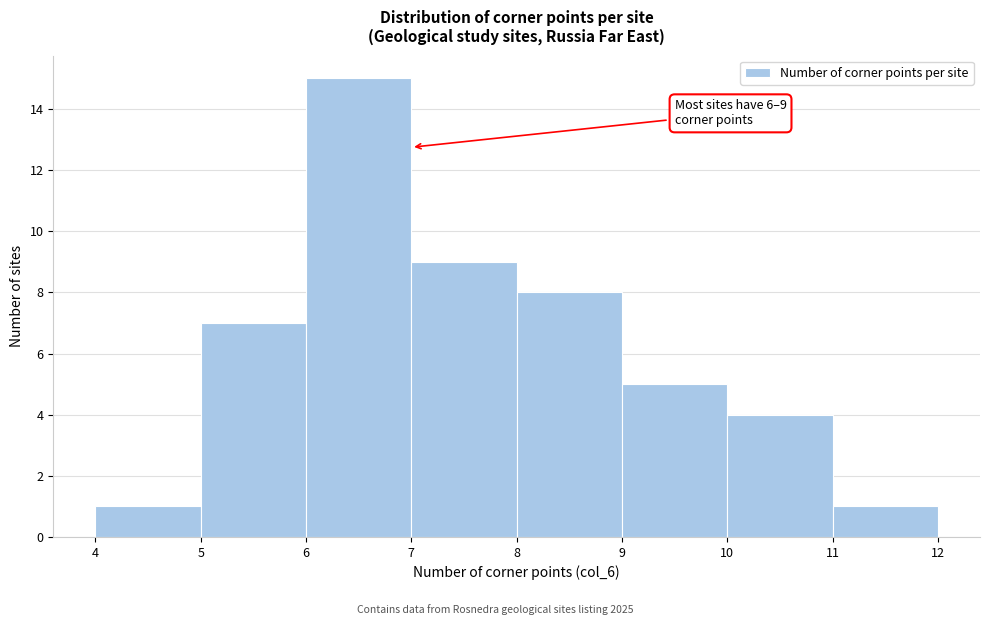

Over which range of the x-axis is the bar tallest?

6 to 7